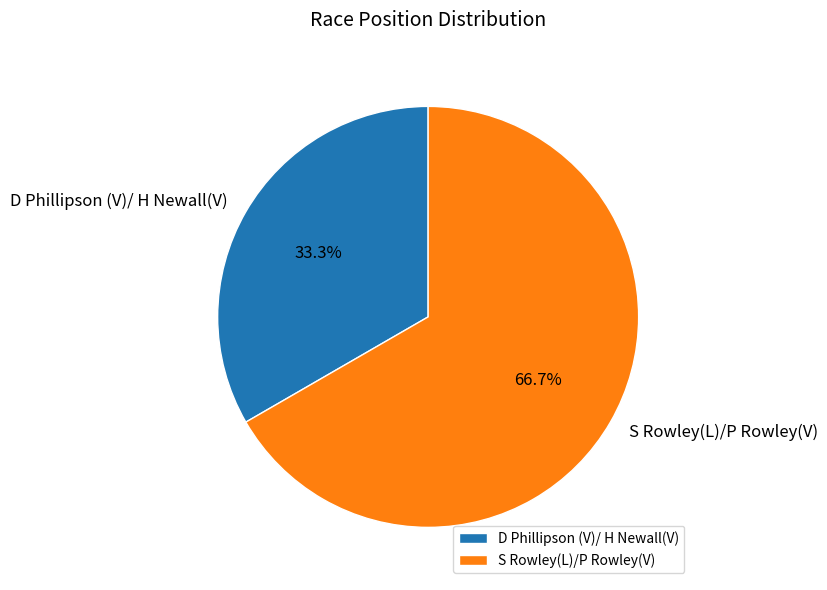

Count the number of slices in the pie.

2